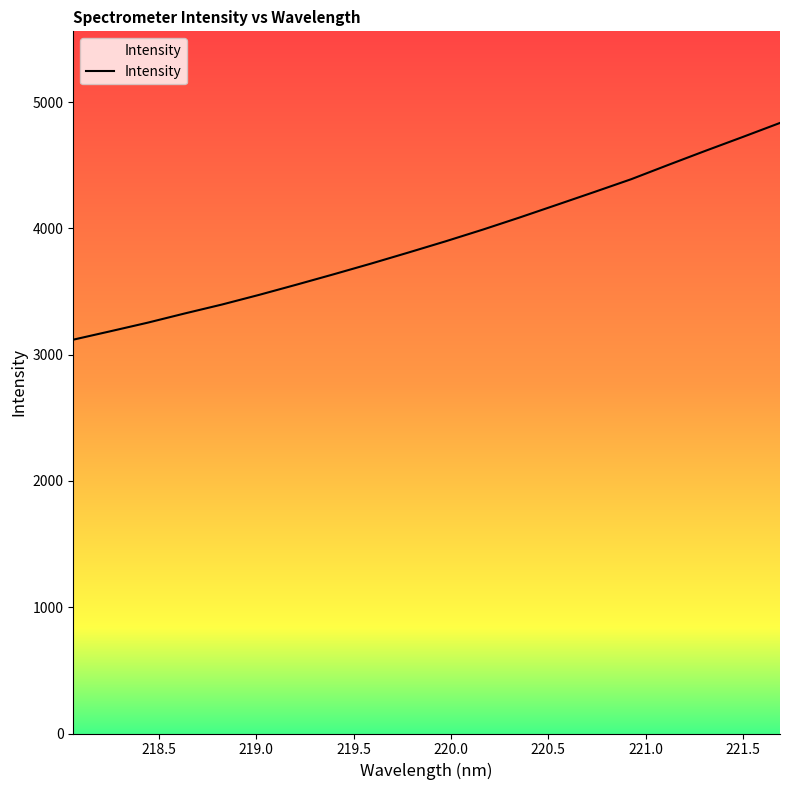

What is the difference between the maximum and minimum values?

1716.1